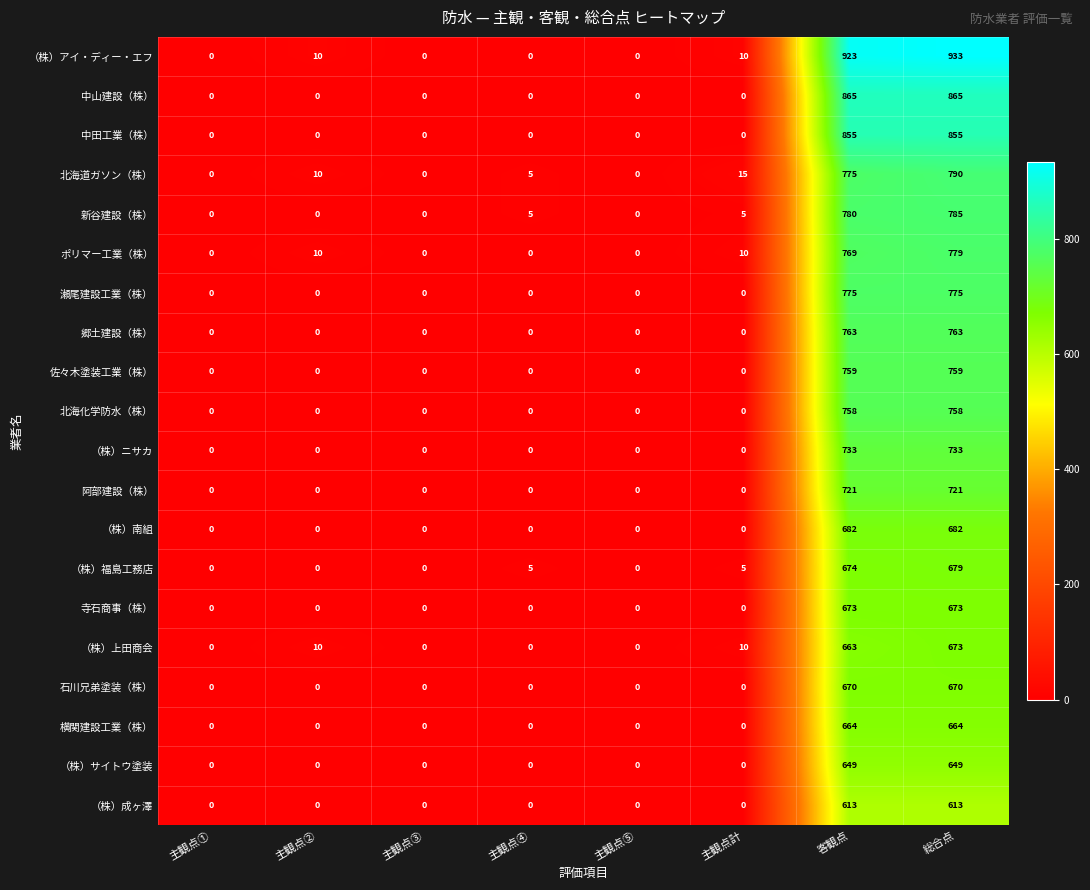

True or false: 寺石商事（株） has a value of 0 at 主観点計.

True